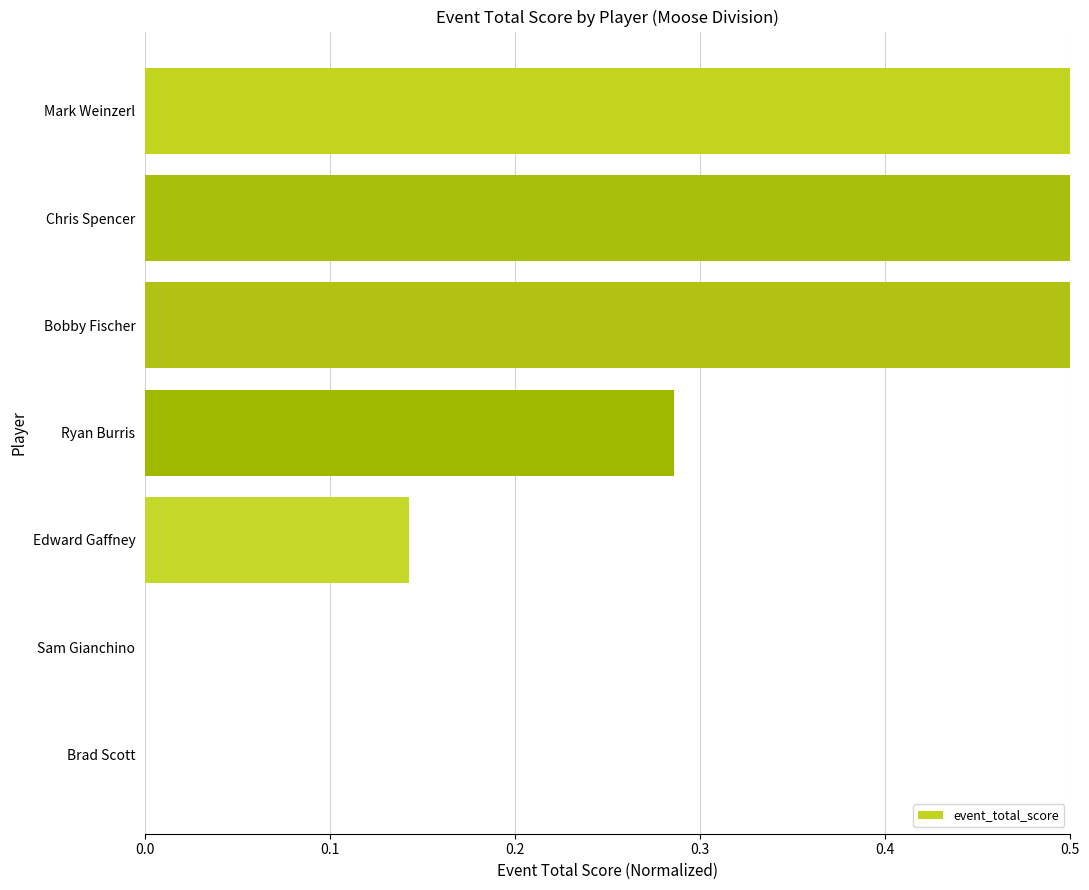

How many bars are there in total?

7